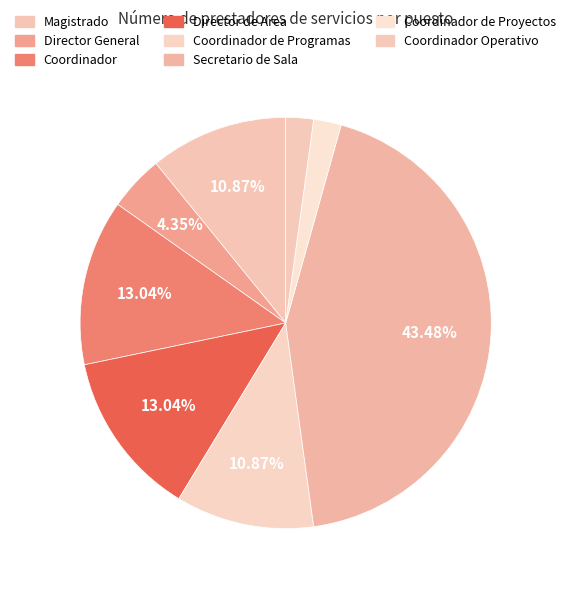

To the nearest percent, what is the combined percentage of Coordinador de Programas and Secretario de Sala?

54%